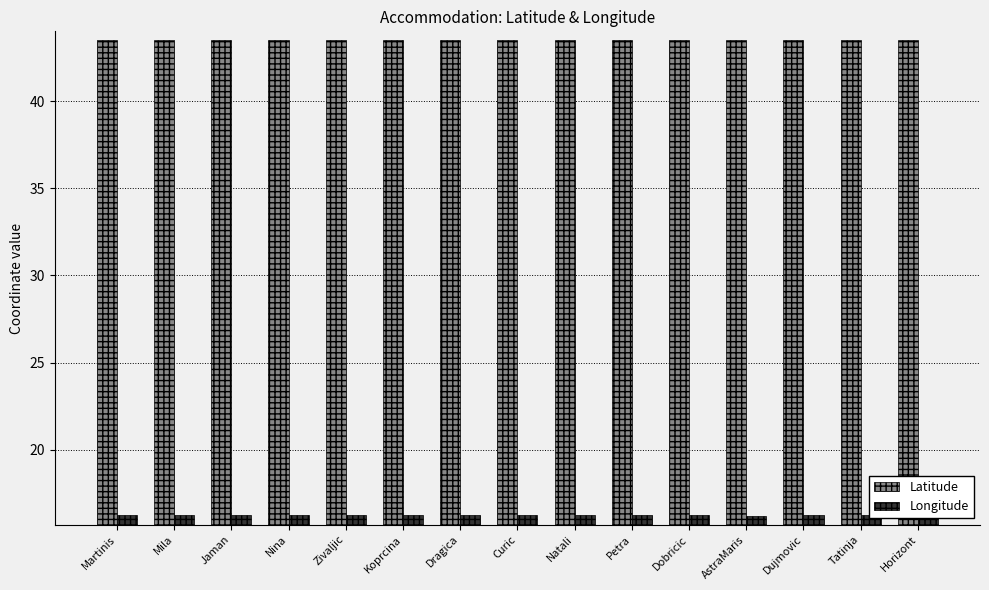

Rank the series by their average value, from highest to lowest.

Latitude, Longitude